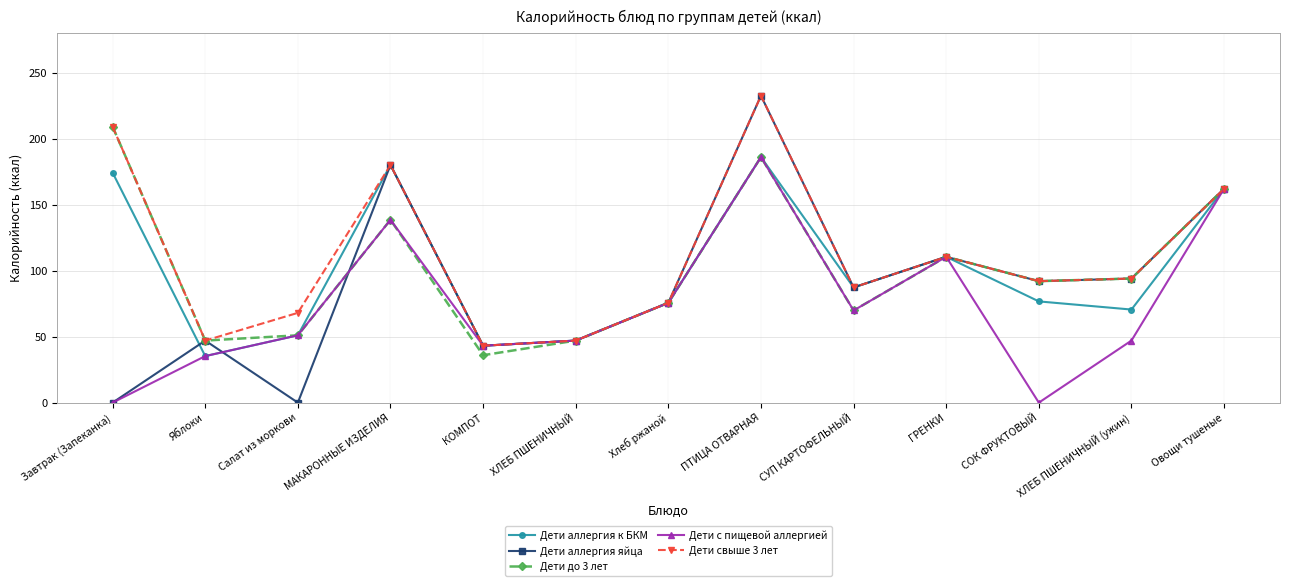

What is the sum of the Дети аллергия яйца values at Яблоки and ГРЕНКИ?

157.5